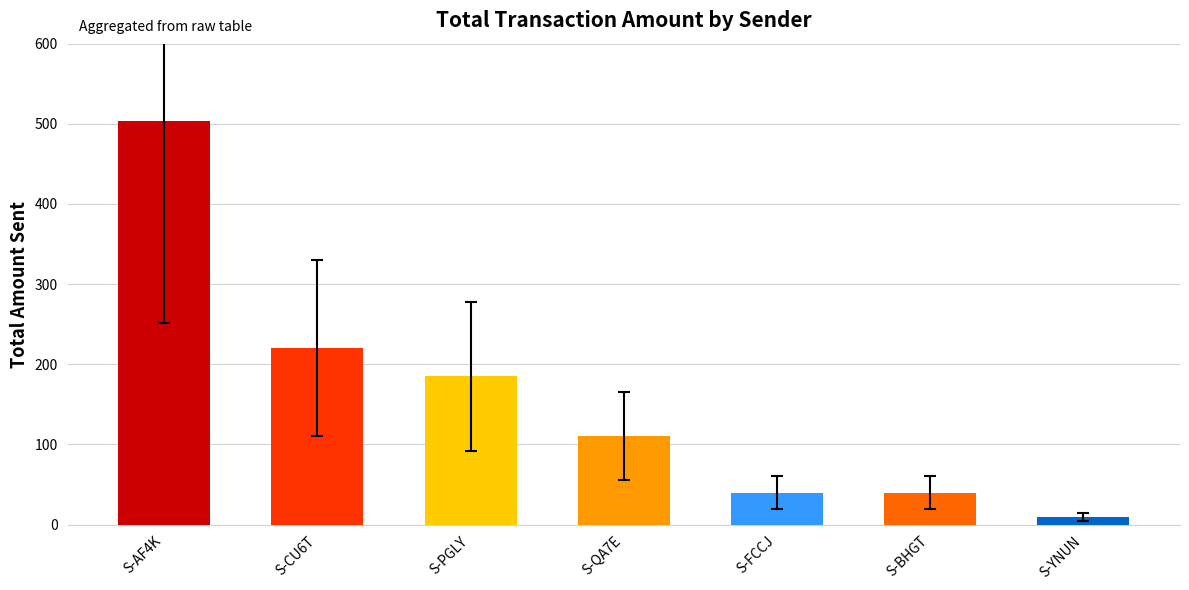

Is it true that the value at S-AF4K is 765.9?

False